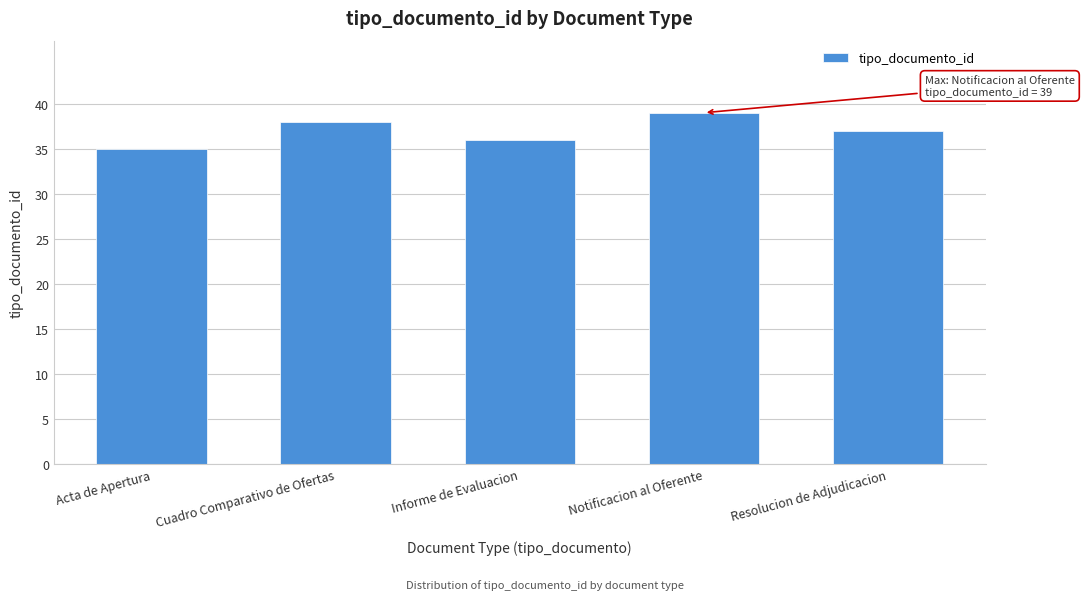

The chart shows a value of 25 at Notificacion al Oferente. True or false?

False